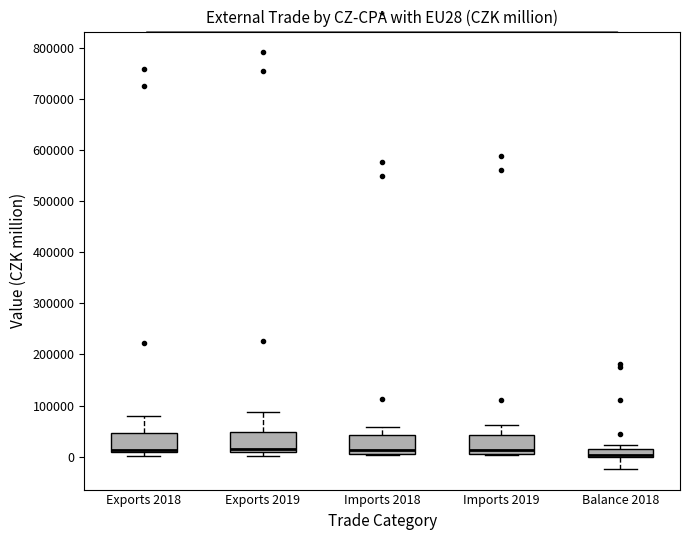

Reading left to right, read every box against the y-axis: the position of its median line, the range the box covers, and the ends of its whiskers. The values are not printed on the chart, so give them approximately, as read against the axis.

Exports 2018: median 10000 (just above the box's lower edge), box 10000 to 50000, whiskers 0 to 80000
Exports 2019: median 10000 (just above the box's lower edge), box 10000 to 50000, whiskers 0 to 90000
Imports 2018: median 10000, box 0 to 40000, whiskers 0 to 60000
Imports 2019: median 10000, box 0 to 40000, whiskers 0 to 60000
Balance 2018: median 0 (just above the box's lower edge), box 0 to 10000, whiskers -20000 to 20000